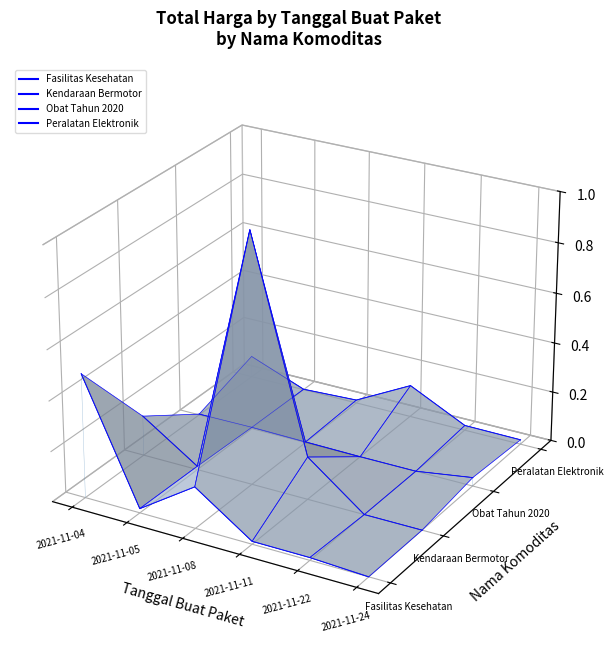

How many lines are shown in the chart?

4